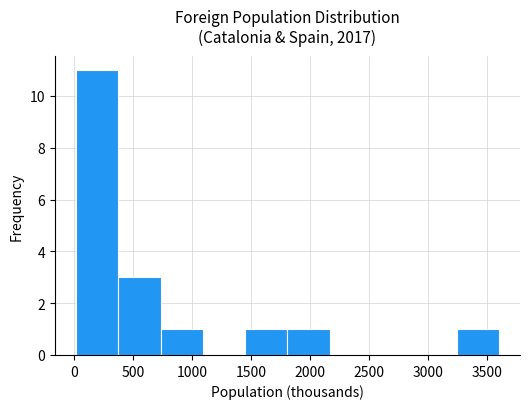

Reading left to right, list every bar in this chart as the range it spans on the x-axis followed by its height. Neither the bar edges nor the heights are printed on the chart, so give them approximately, as read against the axes.

0 to 400: 11
400 to 750: 3
750 to 1100: 1
1100 to 1450: 0
1450 to 1800: 1
1800 to 2150: 1
2150 to 2500: 0
2500 to 2900: 0
2900 to 3250: 0
3250 to 3600: 1